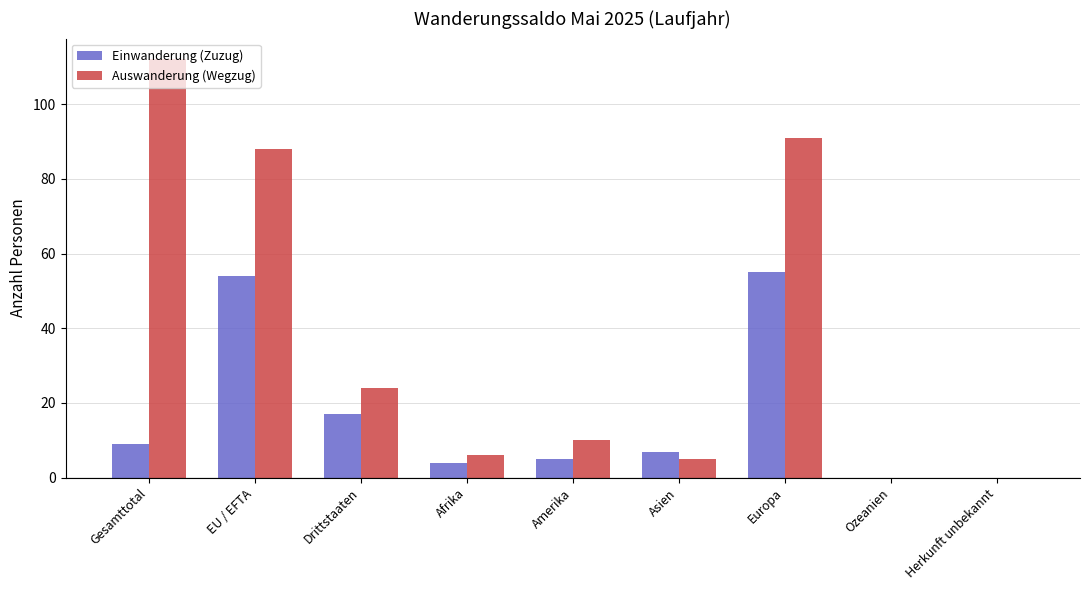

True or false: Einwanderung (Zuzug) has a value of 55 at Europa.

True